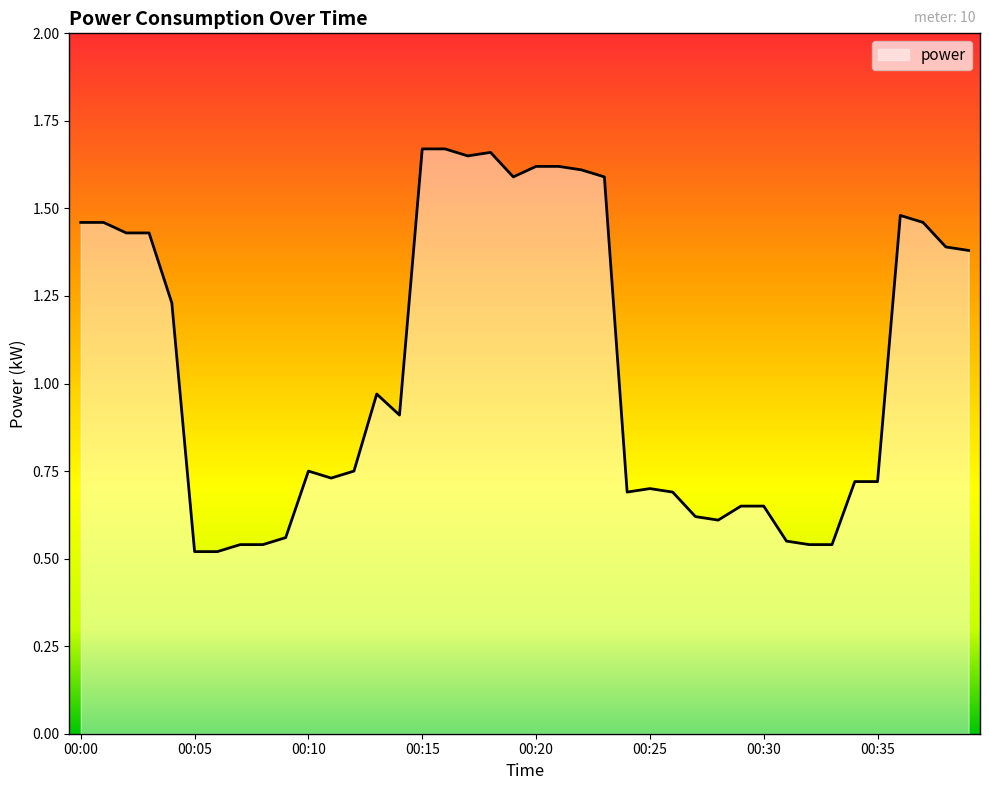

Where is the data nearest to the value 1?

00:13